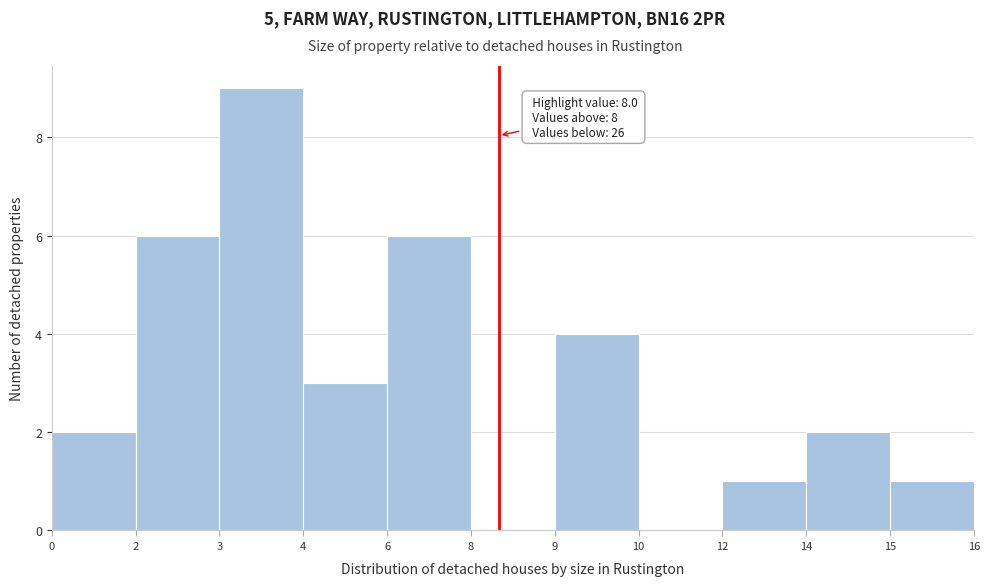

Reading left to right, list all the values displayed in this chart.

0=2	2=6	3=9	4=3	6=6	8=0	9=4	10=0	12=1	14=2	15=1